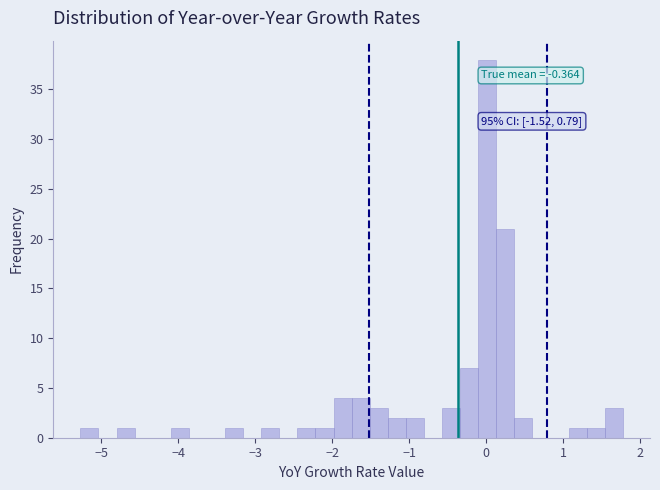

Read against the x-axis, roughly where is the centre of the tallest bar?

0.0